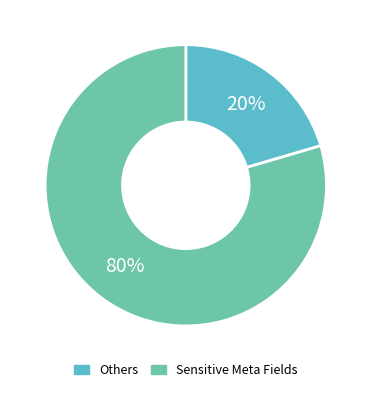

How many slices are in this pie chart?

2